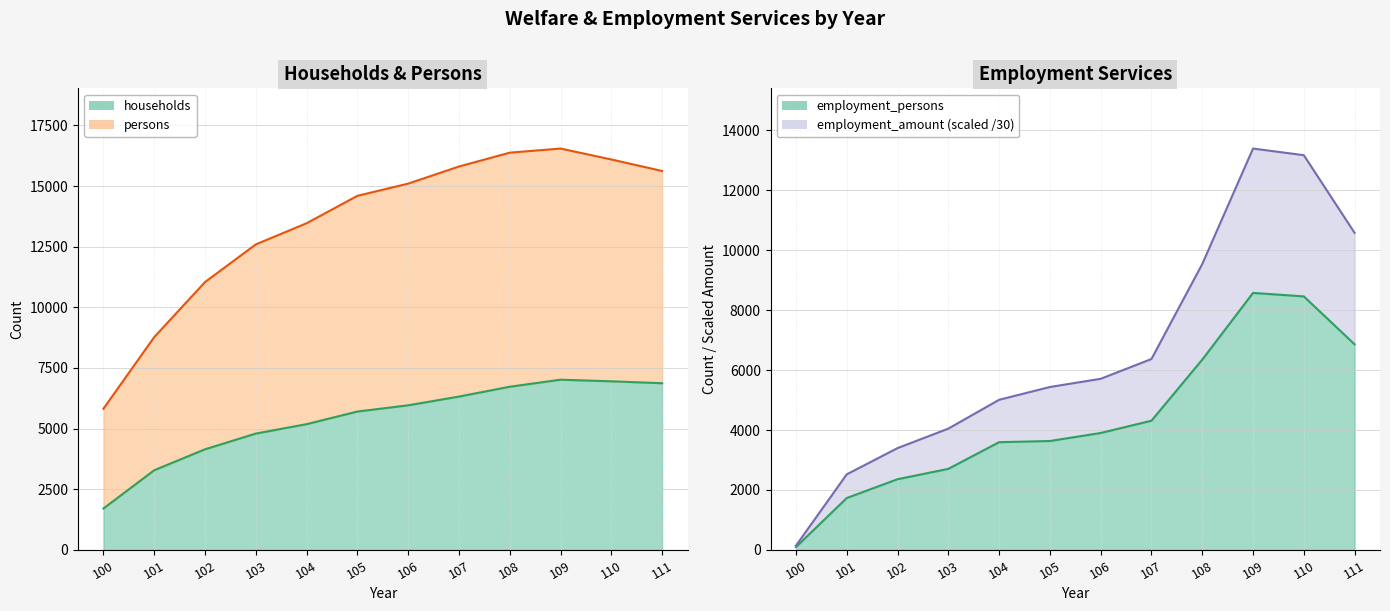

True or false: employment_persons and persons cross at least once.

False